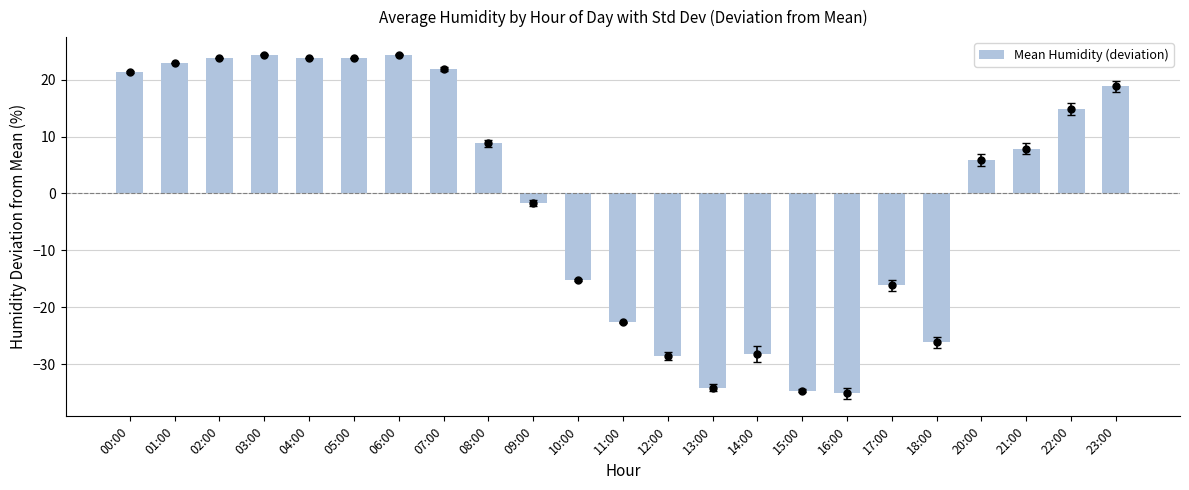

Count the number of data series in this chart.

1